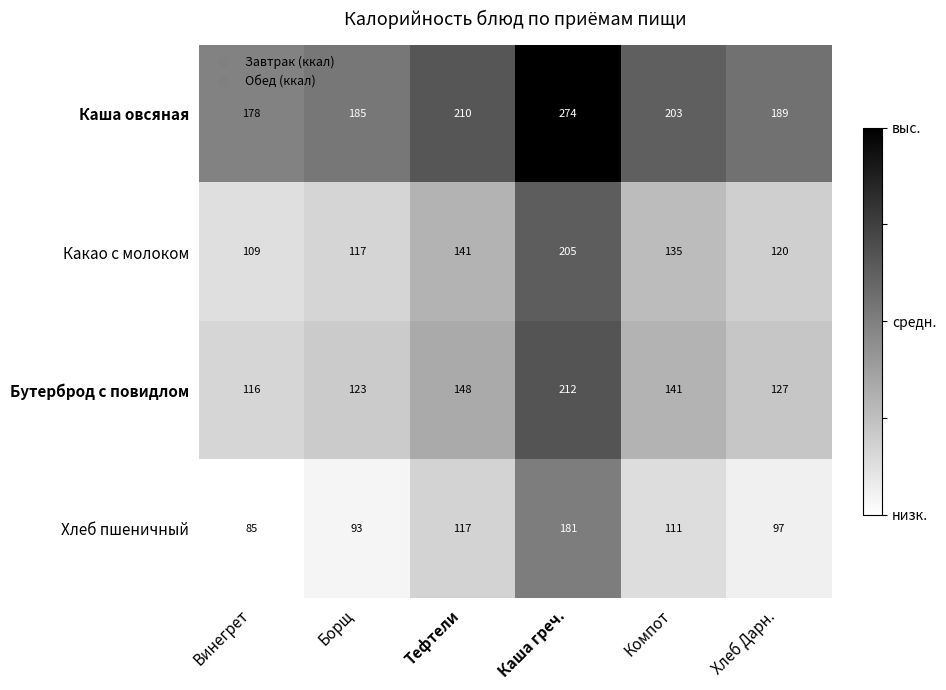

Reading right to left, extract all data points from this chart.

Каша овсяная: Хлеб Дарн.=189	Компот=203	Каша греч.=274	Тефтели=210	Борщ=185	Винегрет=178
Какао с молоком: Хлеб Дарн.=120	Компот=135	Каша греч.=205	Тефтели=141	Борщ=117	Винегрет=109
Бутерброд с повидлом: Хлеб Дарн.=127	Компот=141	Каша греч.=212	Тефтели=148	Борщ=123	Винегрет=116
Хлеб пшеничный: Хлеб Дарн.=97	Компот=111	Каша греч.=181	Тефтели=117	Борщ=93	Винегрет=85